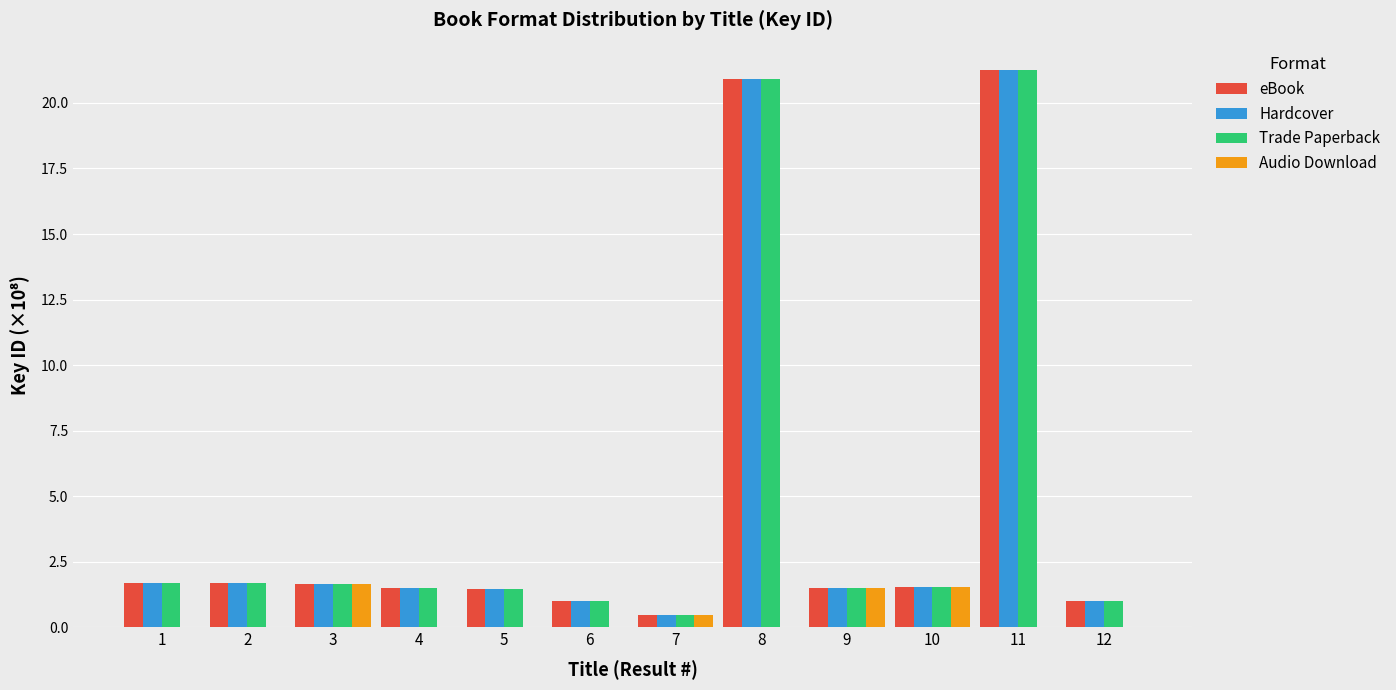

What is the sum of the Trade Paperback values at 11 and 9?

22.7